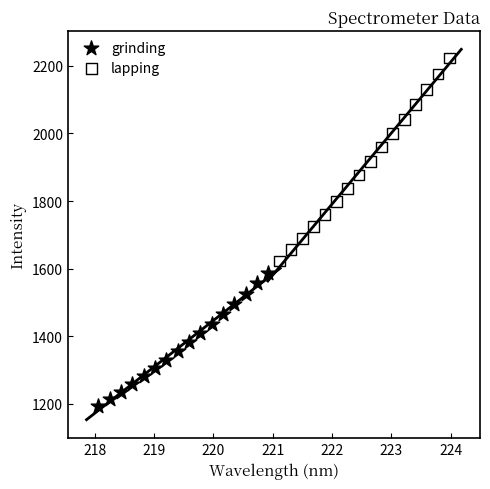

What are all the series names shown in the legend?

grinding, lapping